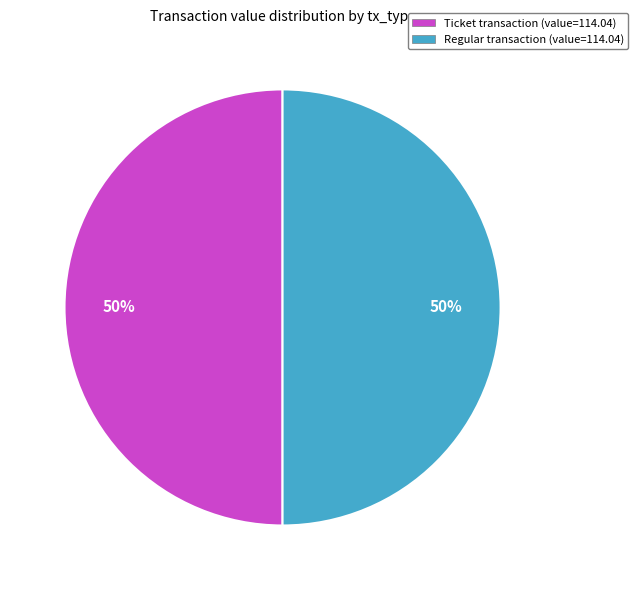

The Ticket transaction (value=114.04) slice represents 50% of the pie. True or false?

True